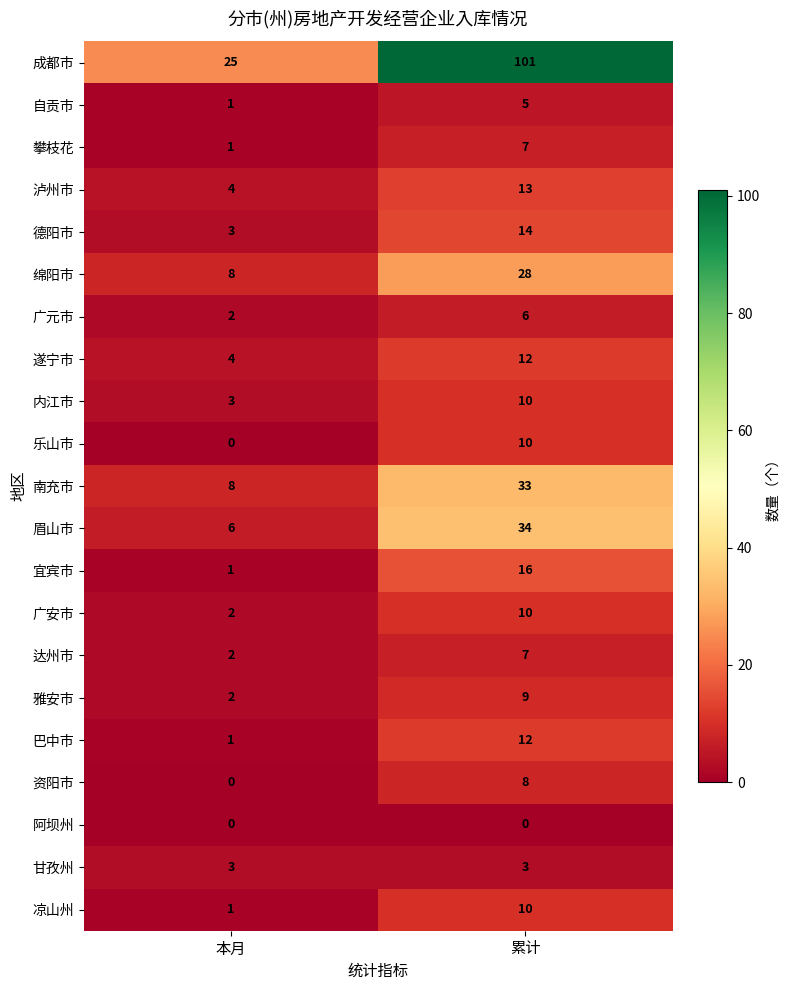

Which series has the largest total across all categories?

成都市